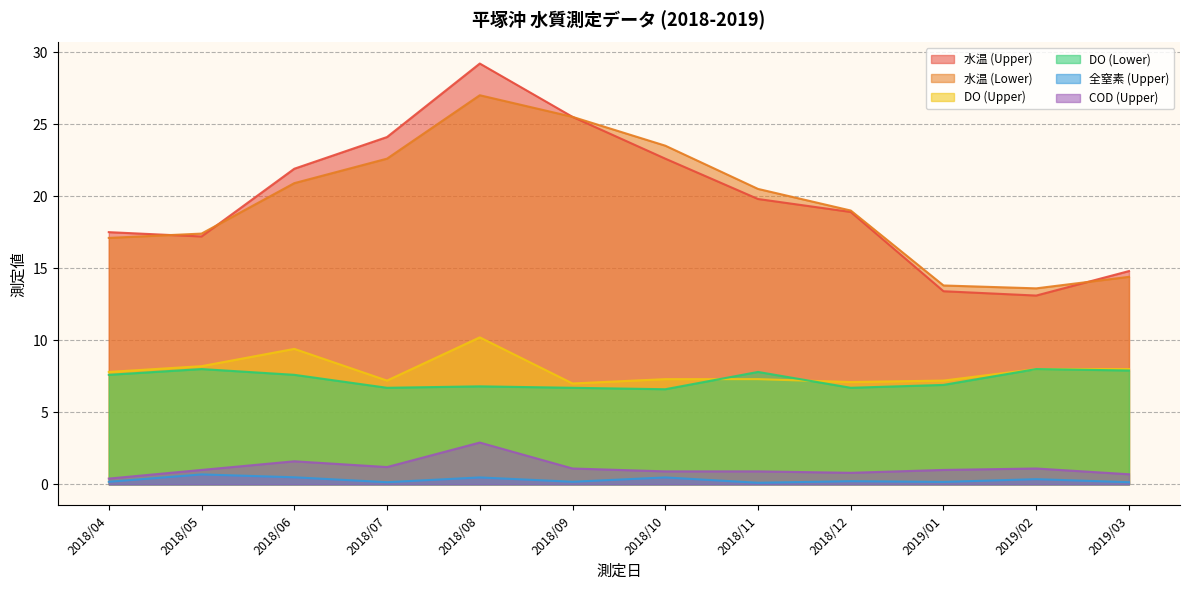

Between 2018/07 and 2018/12, which series saw the biggest shift?

水温 (Upper)